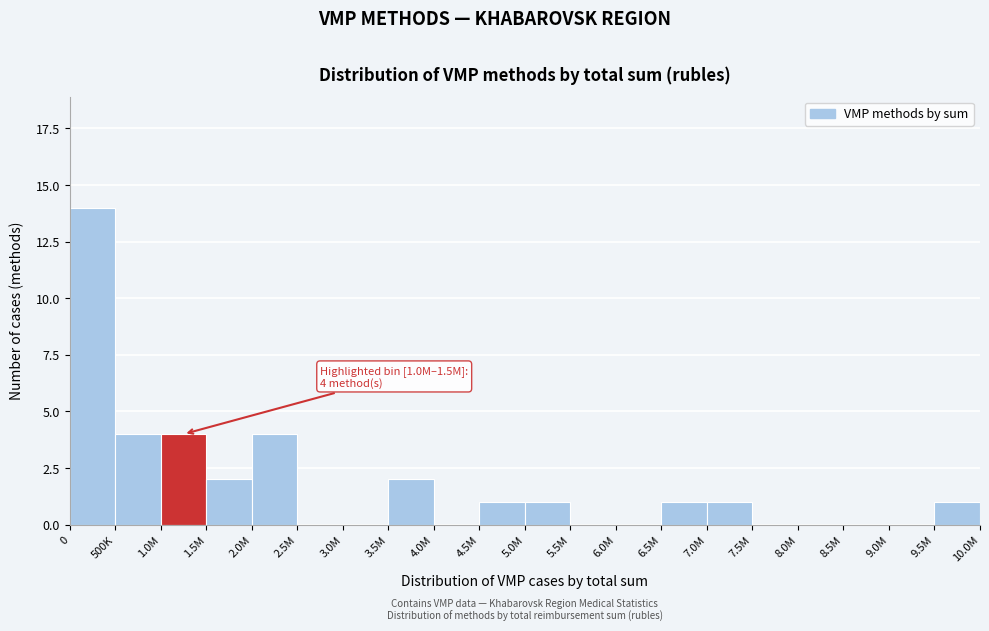

Reading left to right, transcribe all the data shown in this chart.

0=14	500K=4	1.0M=4	1.5M=2	2.0M=4	2.5M=0	3.0M=0	3.5M=2	4.0M=0	4.5M=1	5.0M=1	5.5M=0	6.0M=0	6.5M=1	7.0M=1	7.5M=0	8.0M=0	8.5M=0	9.0M=0	9.5M=1